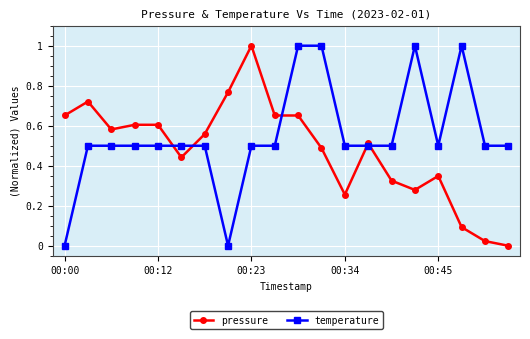

What is the maximum value for pressure?

1.0